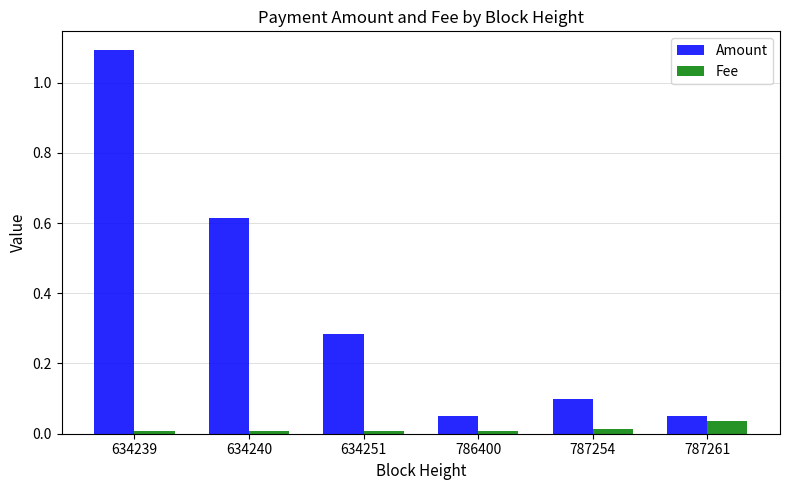

Between 634251 and 787254, which series saw the biggest shift?

Amount